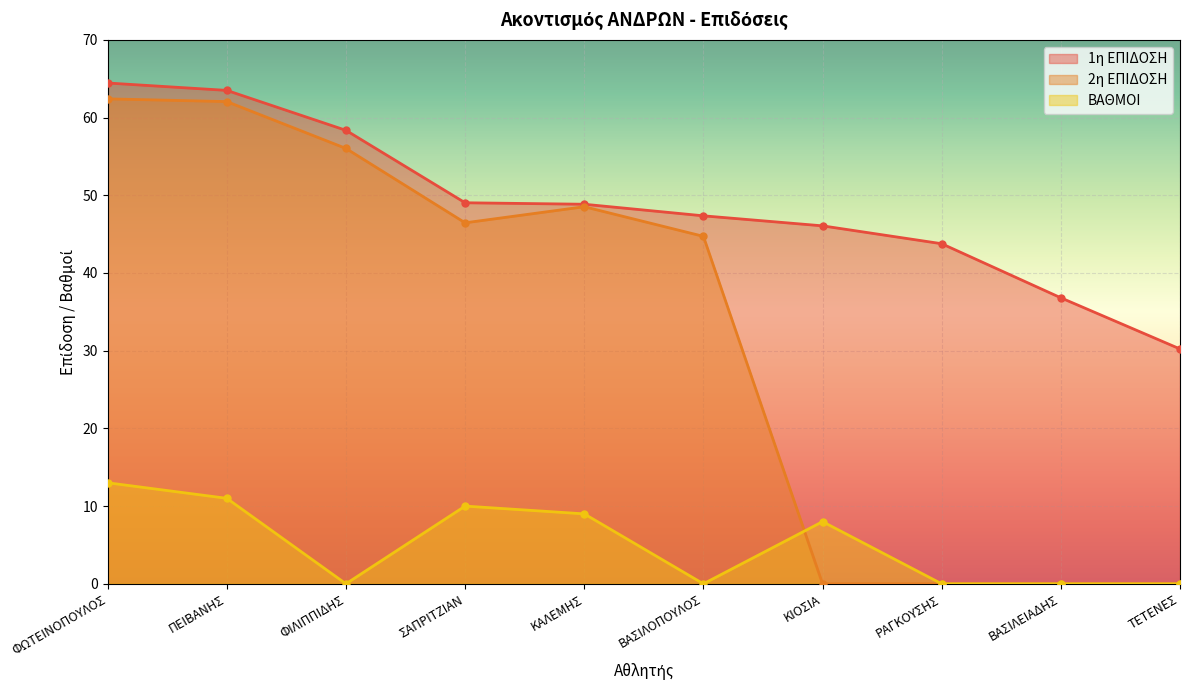

True or false: 1η ΕΠΙΔΟΣΗ and ΒΑΘΜΟΙ cross at least once.

False